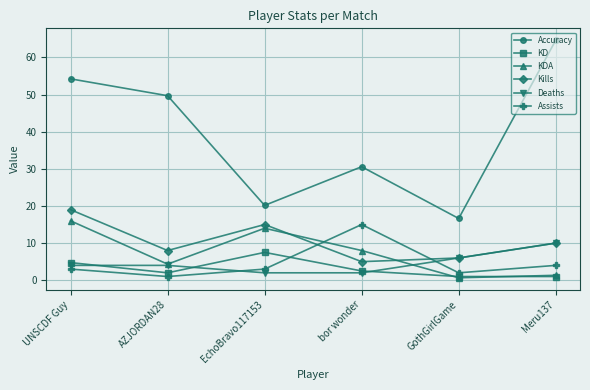

What is the greatest value displayed?

64.6